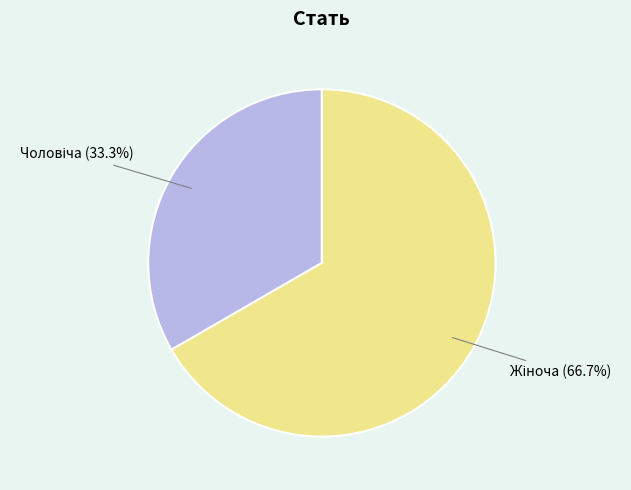

Is there any slice that represents more than half of the pie?

Yes